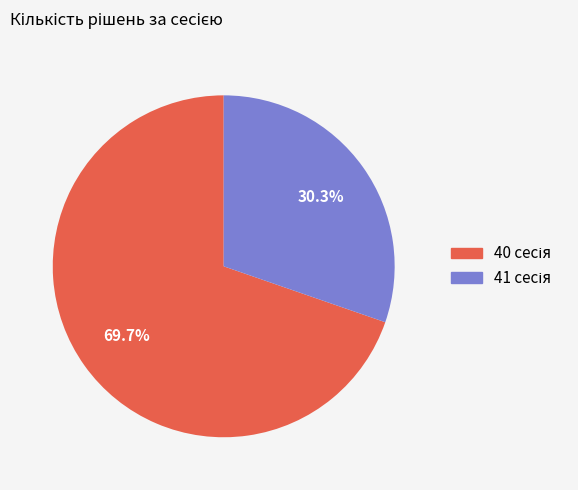

Is there a majority slice in this chart?

Yes